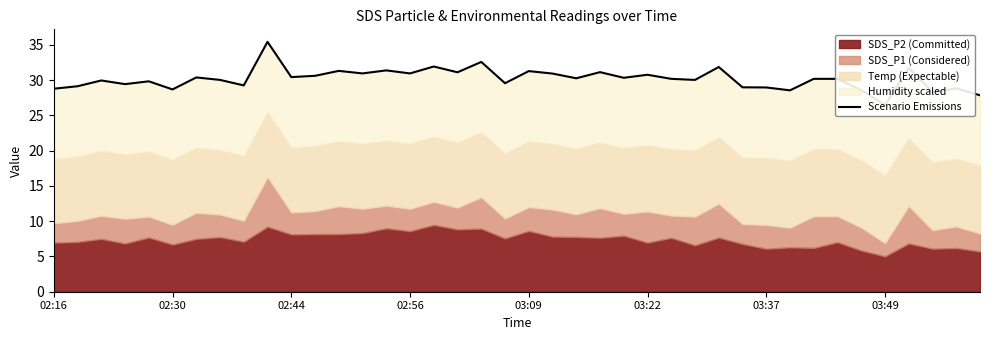

What is the maximum value shown in the chart?

35.4